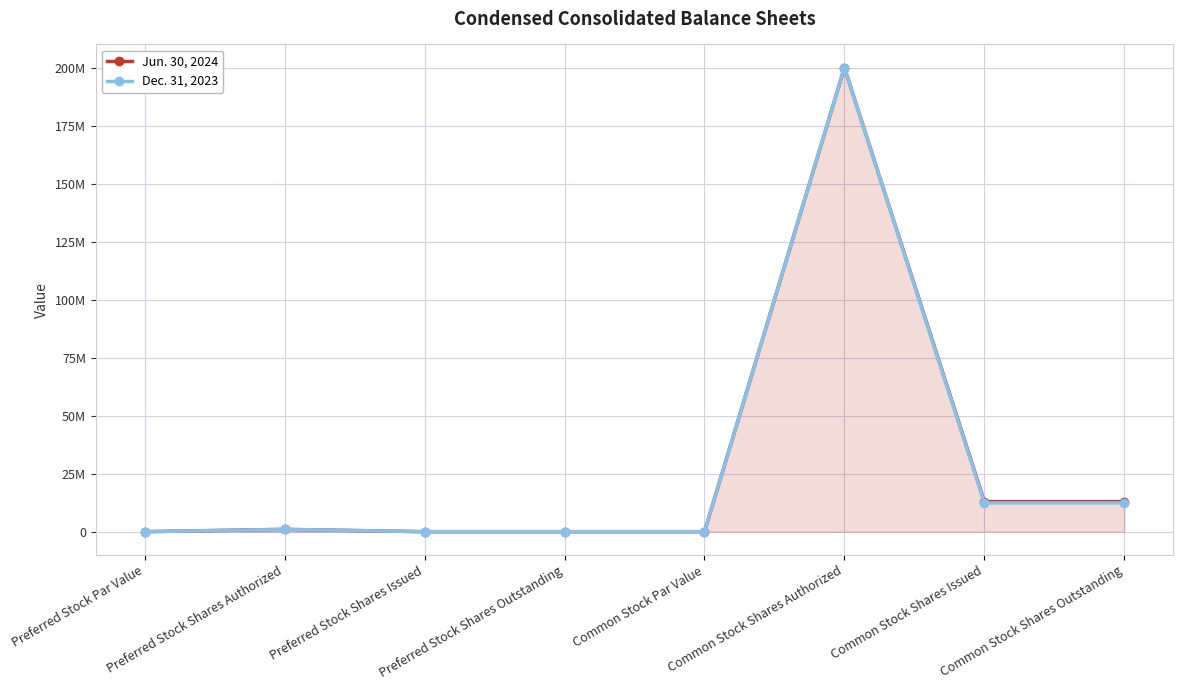

What are all the series names shown in the legend?

Jun. 30, 2024, Dec. 31, 2023